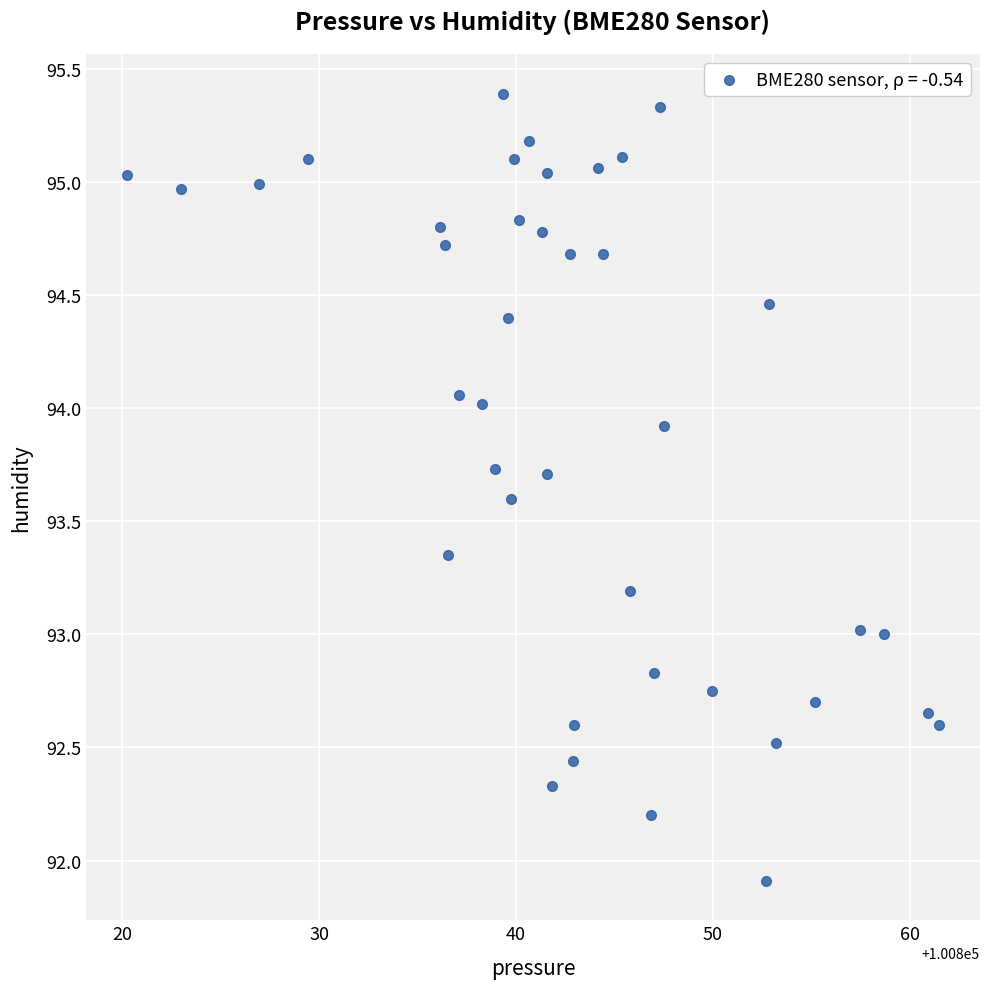

What is the range of X values (max minus min)?

41.3